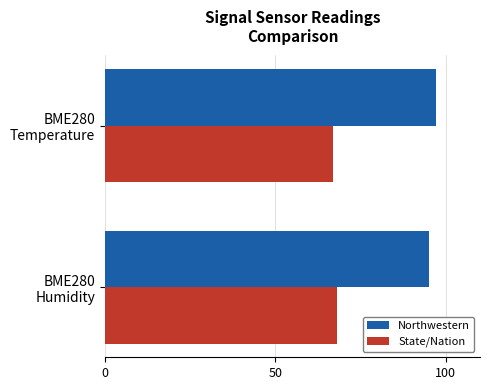

How many categories are shown in the chart?

2